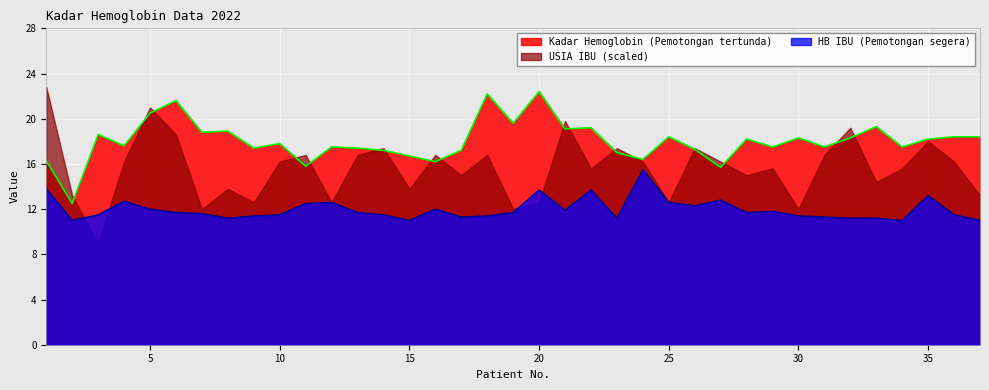

How many interior local peaks does the Kadar Hemoglobin (Pemotongan tertunda) series have?

12